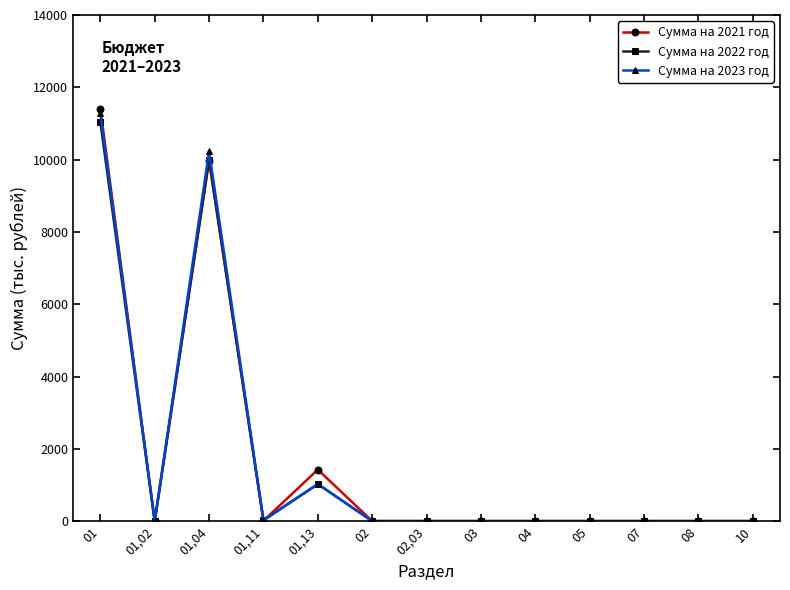

The Сумма на 2022 год series shows 0.0 at 03. True or false?

True